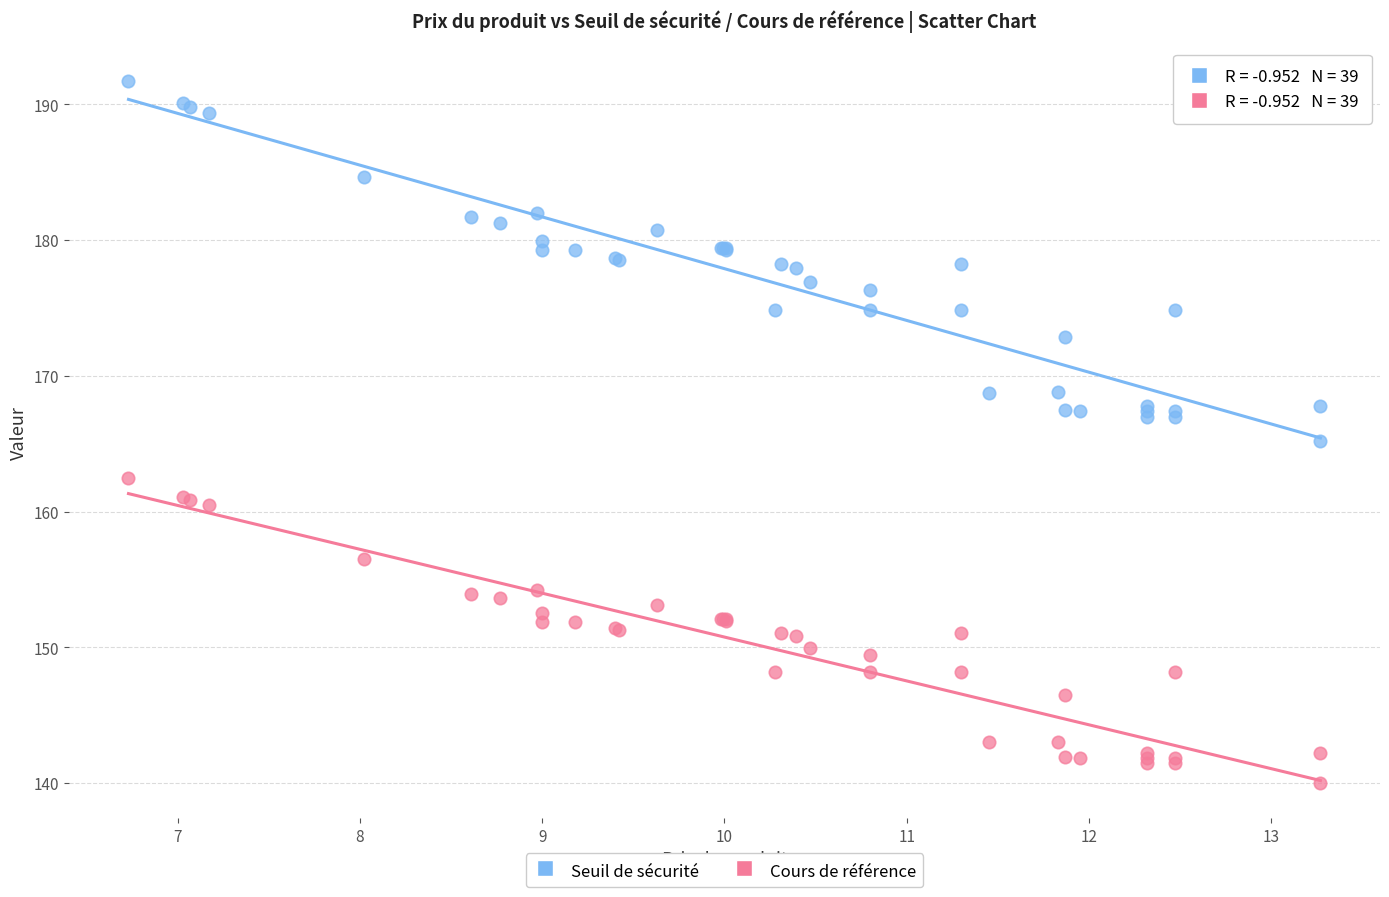

What are all the series names shown in the legend?

Seuil de sécurité, Cours de référence